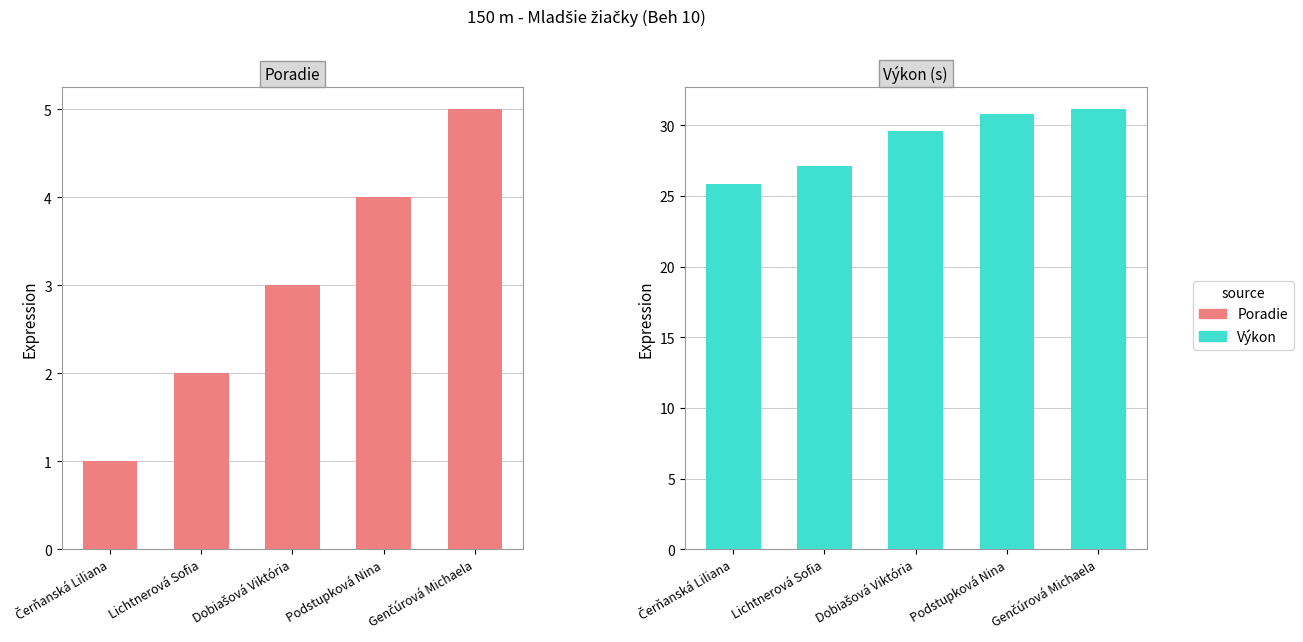

What is the difference between the highest and lowest values at Čerňanská Liliana?

24.9